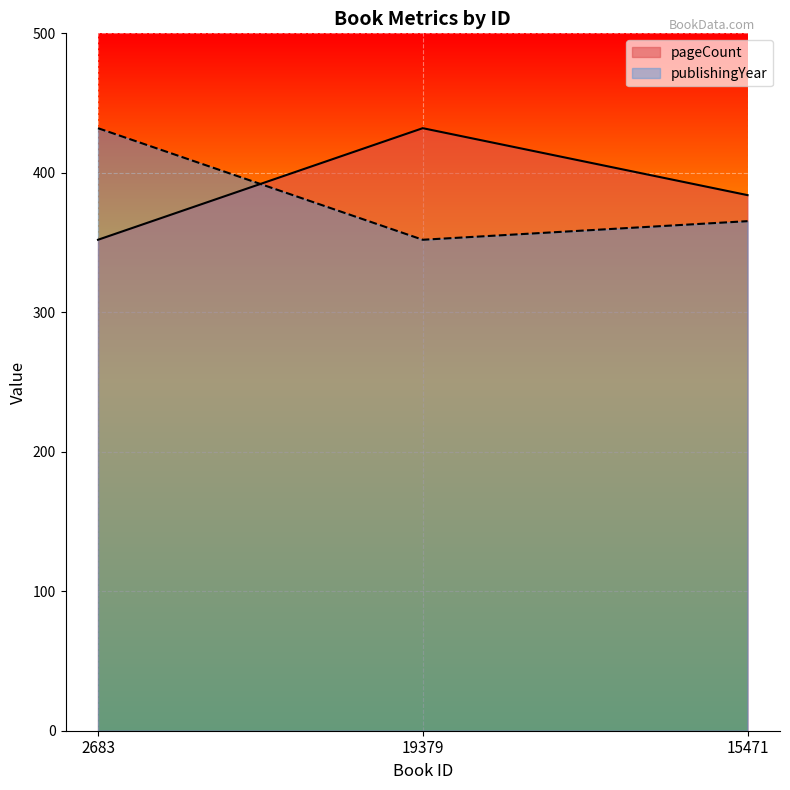

What is the maximum value for publishingYear?

432.0